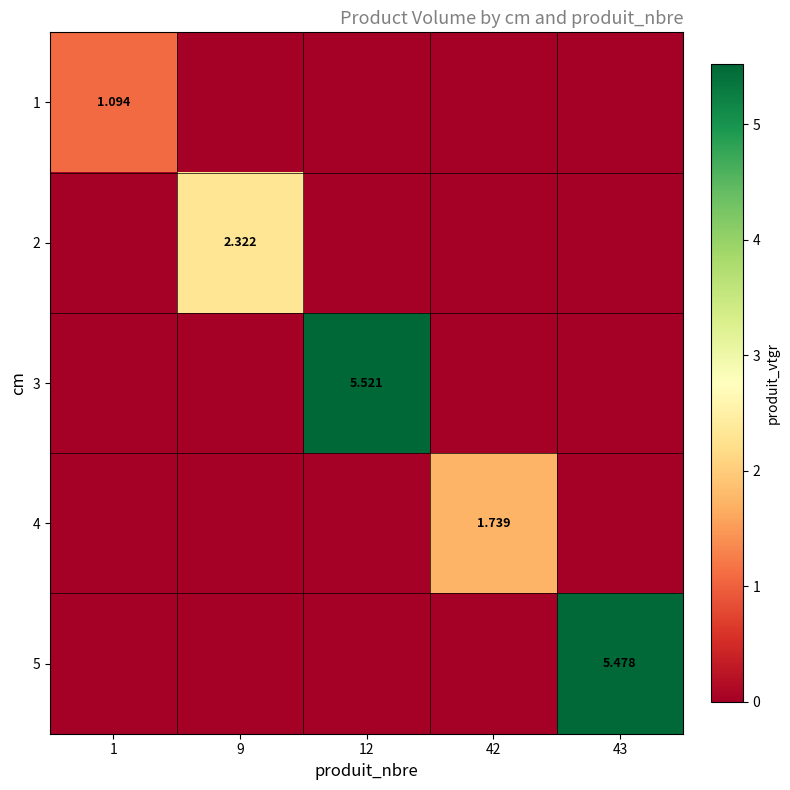

How many values in the 4 series exceed 0?

1